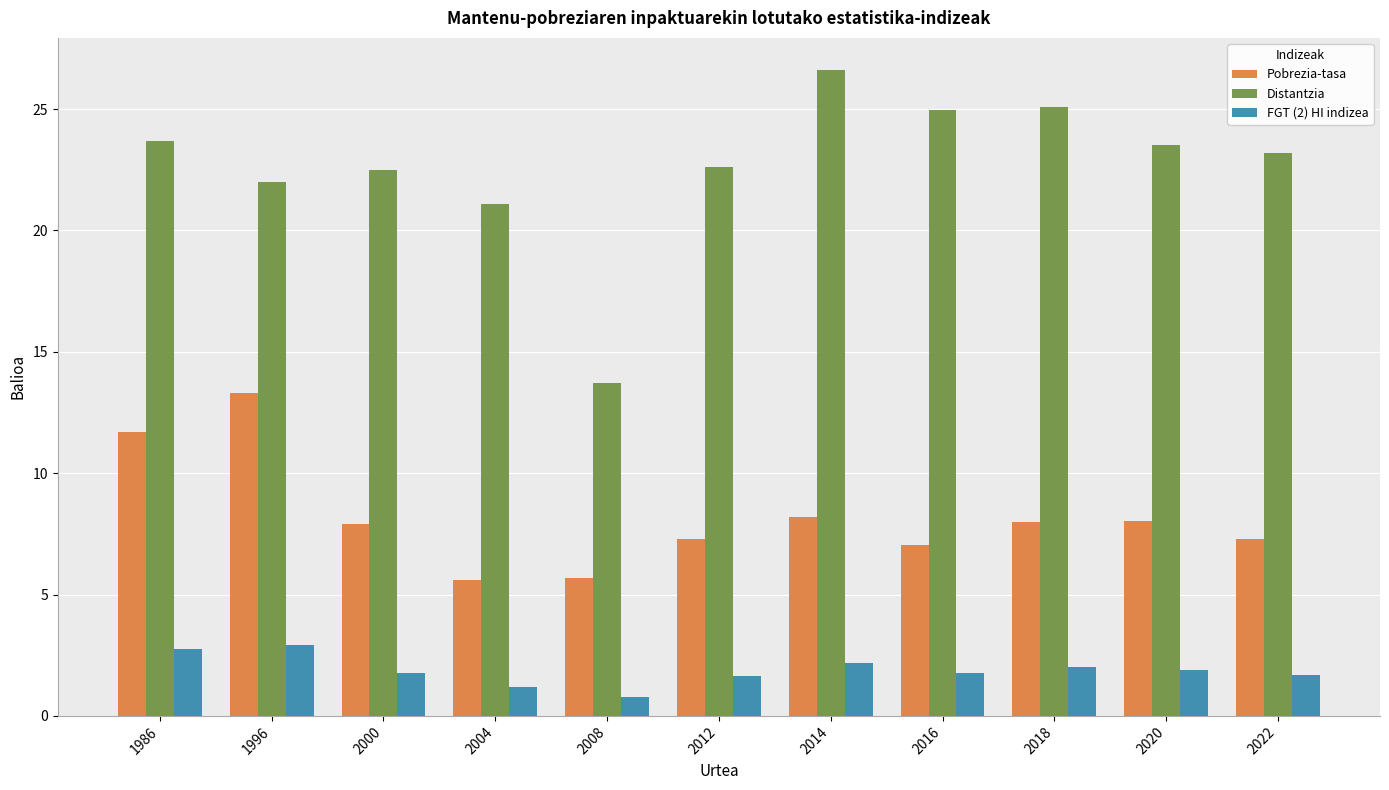

What is the difference between the highest and lowest values at 2014?

24.4